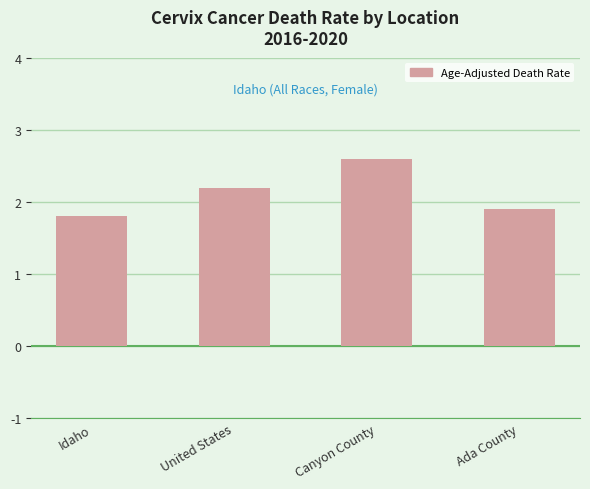

What is the label of the 1st bar from the right?

Ada County